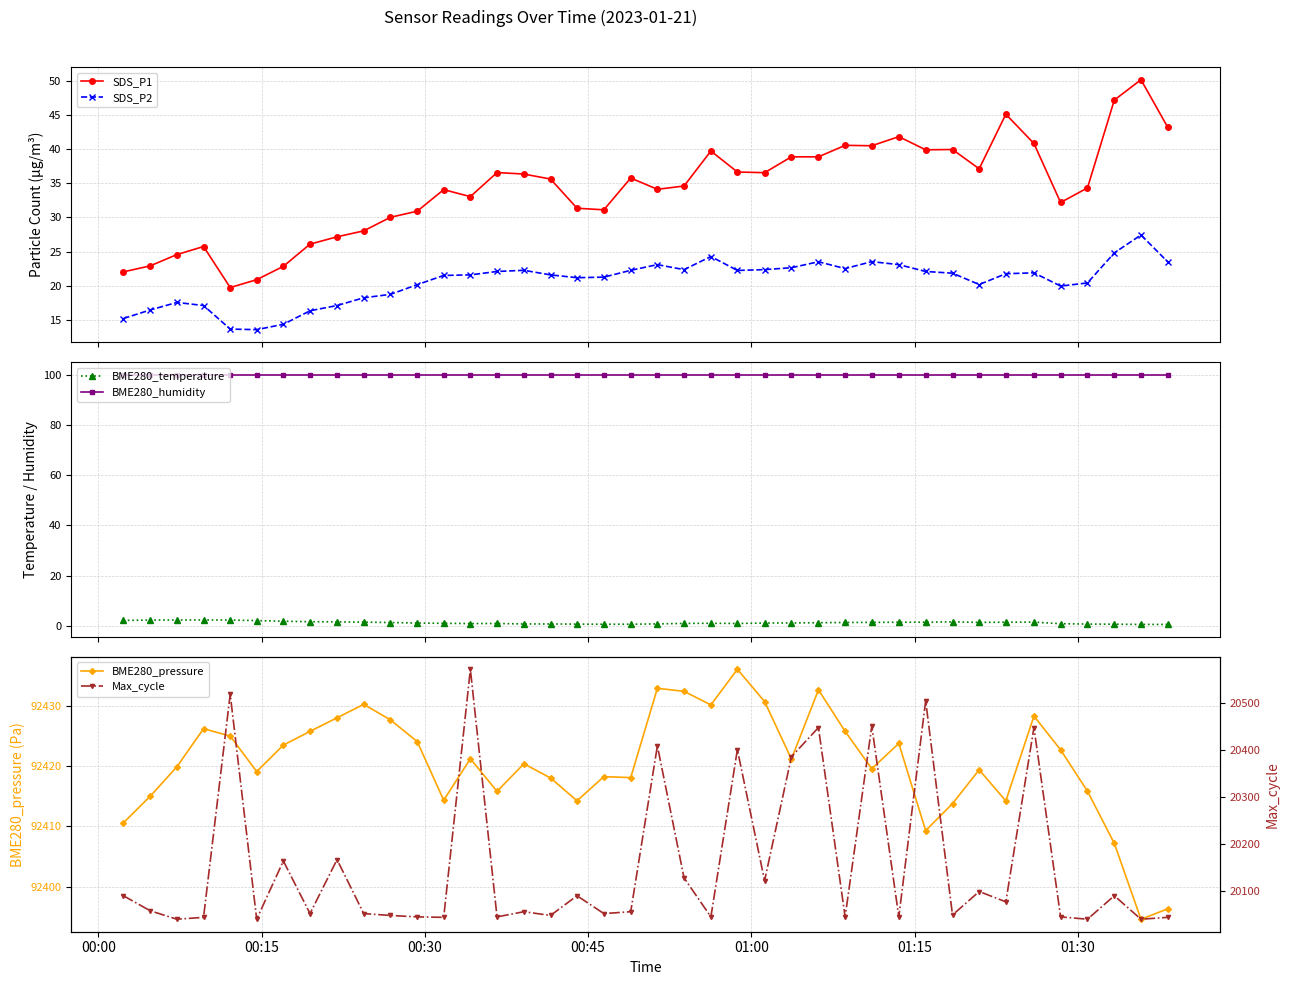

True or false: SDS_P1 and Max_cycle cross at least once.

False